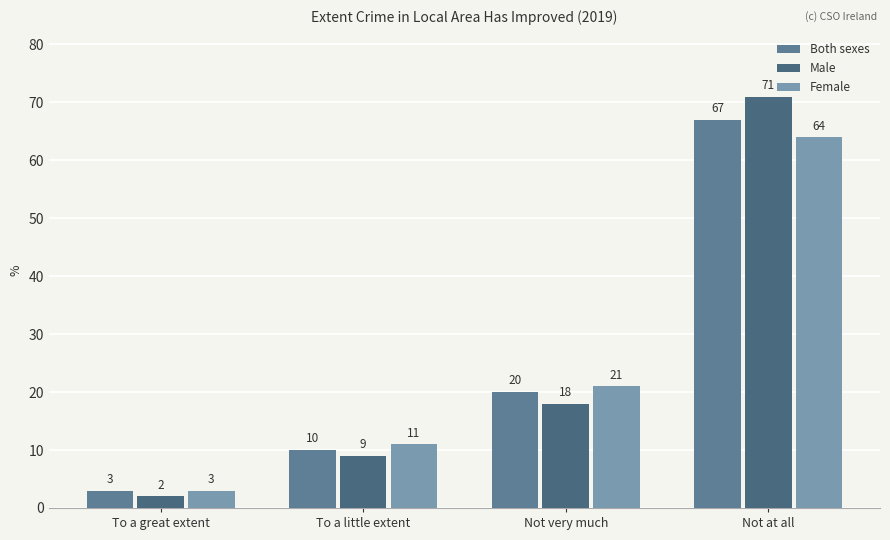

At which label does Male first exceed 18?

Not at all